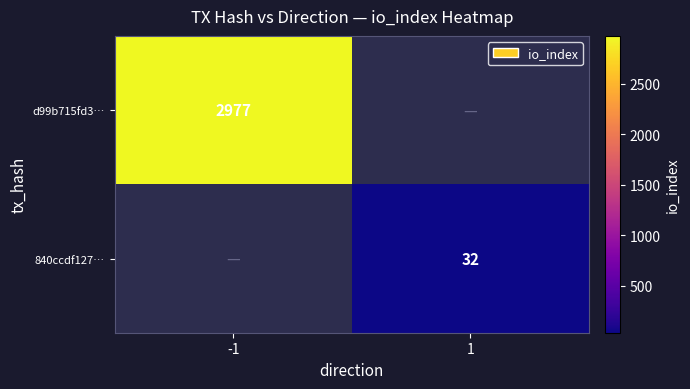

True or false: d99b715fd3… has a value of 1398 at -1.

False